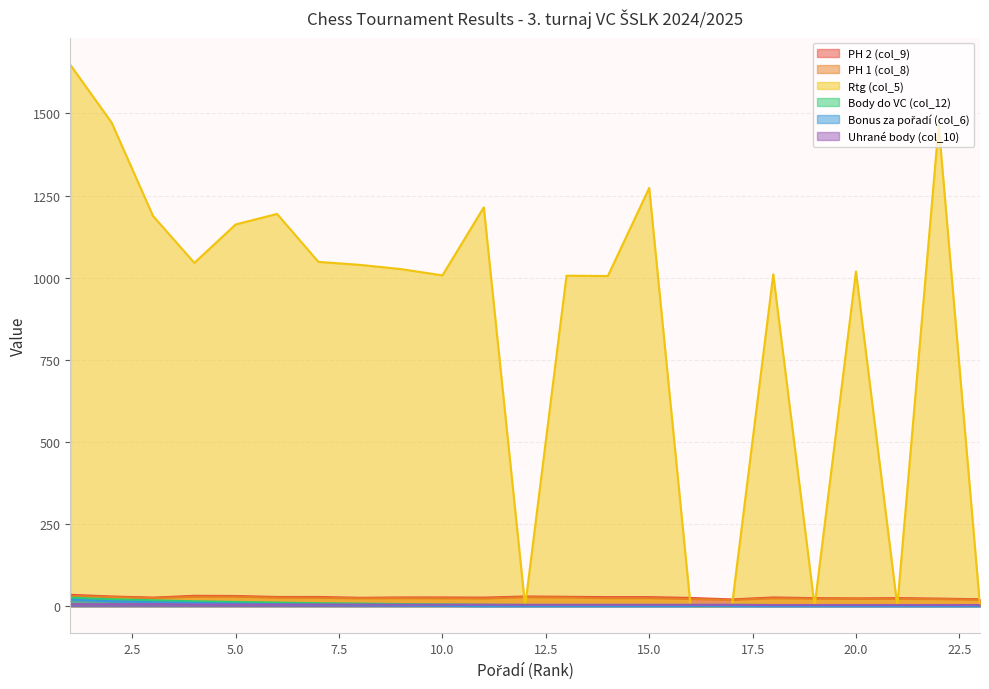

Which has a higher value, 9 or 10?

9